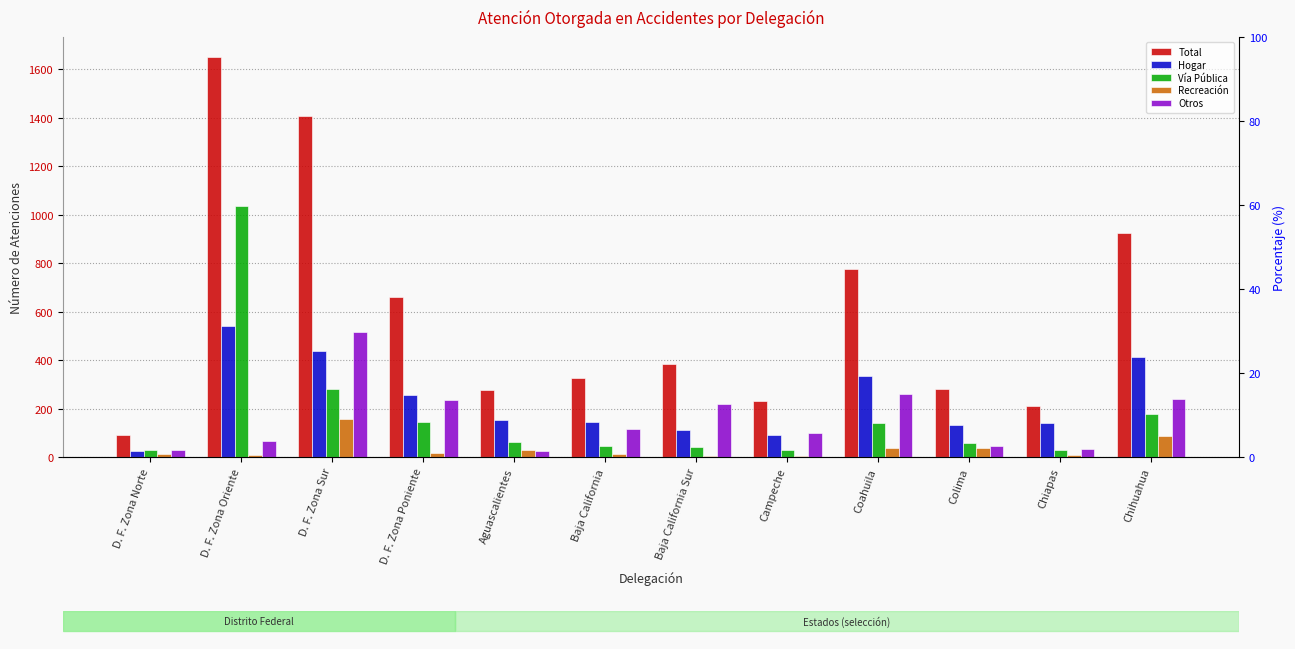

Which series changed the most between Campeche and Chiapas?

Otros